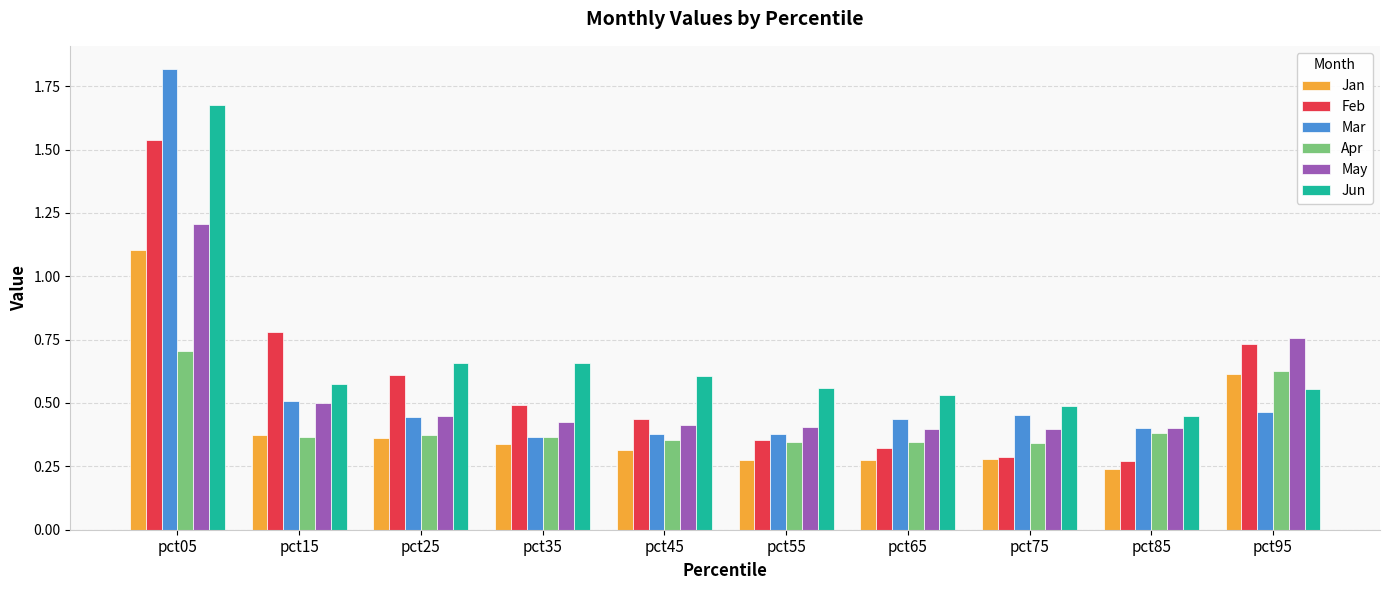

True or false: Feb has a value of 0.2 at pct65.

False